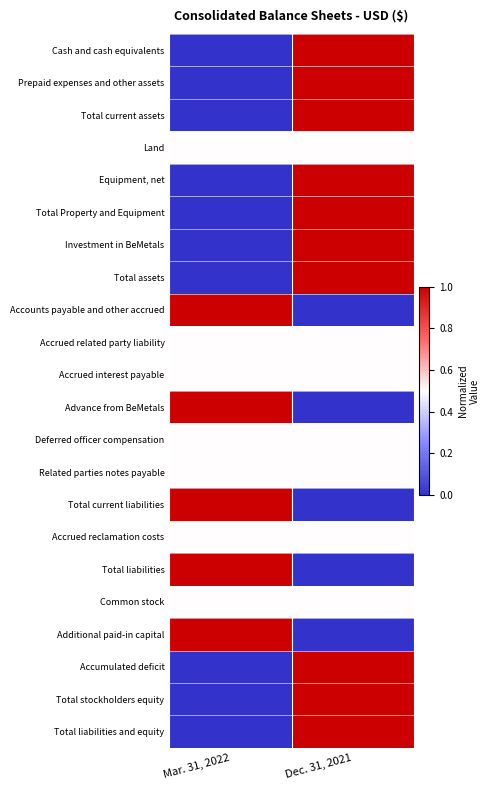

Reading left to right, extract all data points from this chart.

Cash and cash equivalents: Mar. 31, 2022=0.0	Dec. 31, 2021=1.0
Prepaid expenses and other assets: Mar. 31, 2022=0.0	Dec. 31, 2021=1.0
Total current assets: Mar. 31, 2022=0.0	Dec. 31, 2021=1.0
Land: Mar. 31, 2022=0.5	Dec. 31, 2021=0.5
Equipment, net: Mar. 31, 2022=0.0	Dec. 31, 2021=1.0
Total Property and Equipment: Mar. 31, 2022=0.0	Dec. 31, 2021=1.0
Investment in BeMetals: Mar. 31, 2022=0.0	Dec. 31, 2021=1.0
Total assets: Mar. 31, 2022=0.0	Dec. 31, 2021=1.0
Accounts payable and other accrued: Mar. 31, 2022=1.0	Dec. 31, 2021=0.0
Accrued related party liability: Mar. 31, 2022=0.5	Dec. 31, 2021=0.5
Accrued interest payable: Mar. 31, 2022=0.5	Dec. 31, 2021=0.5
Advance from BeMetals: Mar. 31, 2022=1.0	Dec. 31, 2021=0.0
Deferred officer compensation: Mar. 31, 2022=0.5	Dec. 31, 2021=0.5
Related parties notes payable: Mar. 31, 2022=0.5	Dec. 31, 2021=0.5
Total current liabilities: Mar. 31, 2022=1.0	Dec. 31, 2021=0.0
Accrued reclamation costs: Mar. 31, 2022=0.5	Dec. 31, 2021=0.5
Total liabilities: Mar. 31, 2022=1.0	Dec. 31, 2021=0.0
Common stock: Mar. 31, 2022=0.5	Dec. 31, 2021=0.5
Additional paid-in capital: Mar. 31, 2022=1.0	Dec. 31, 2021=0.0
Accumulated deficit: Mar. 31, 2022=0.0	Dec. 31, 2021=1.0
Total stockholders equity: Mar. 31, 2022=0.0	Dec. 31, 2021=1.0
Total liabilities and equity: Mar. 31, 2022=0.0	Dec. 31, 2021=1.0